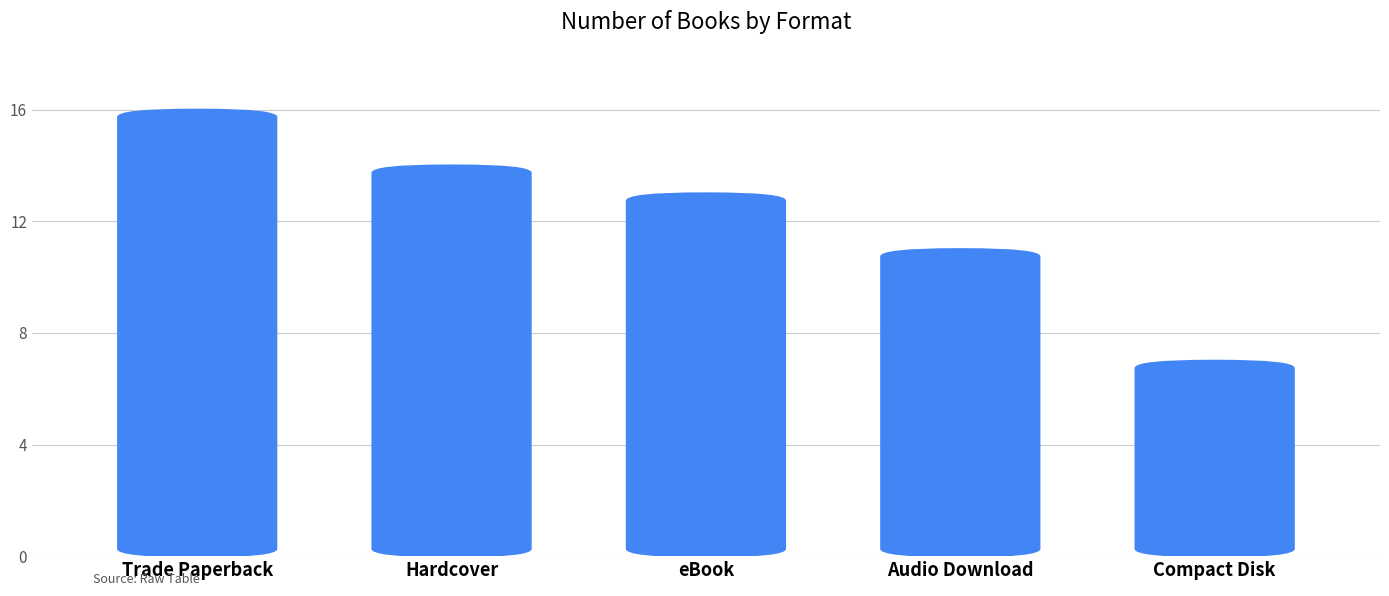

What is the maximum value shown in the chart?

16